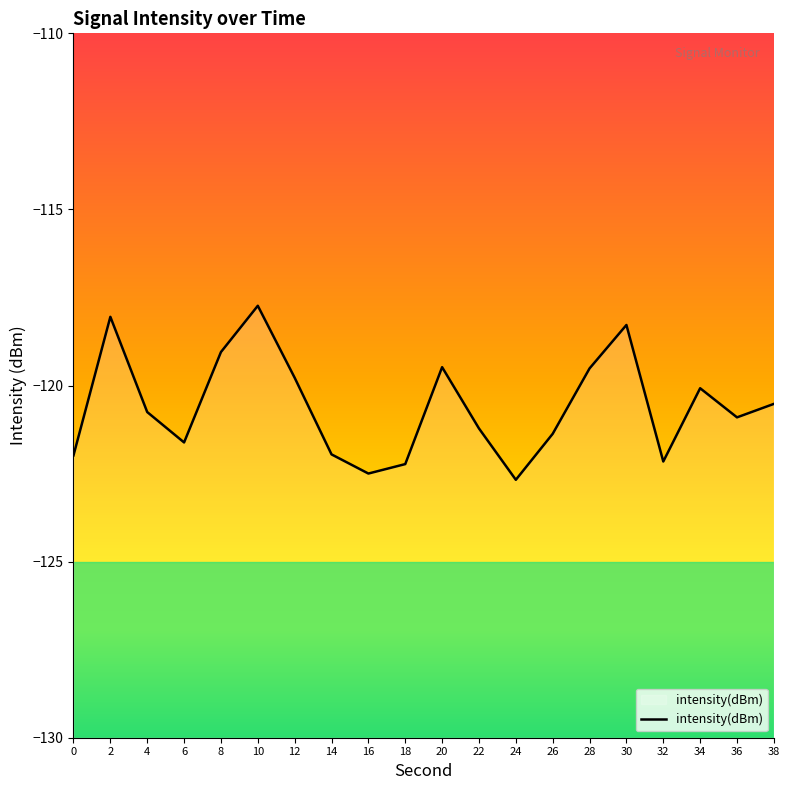

Where is the first local minimum?

6